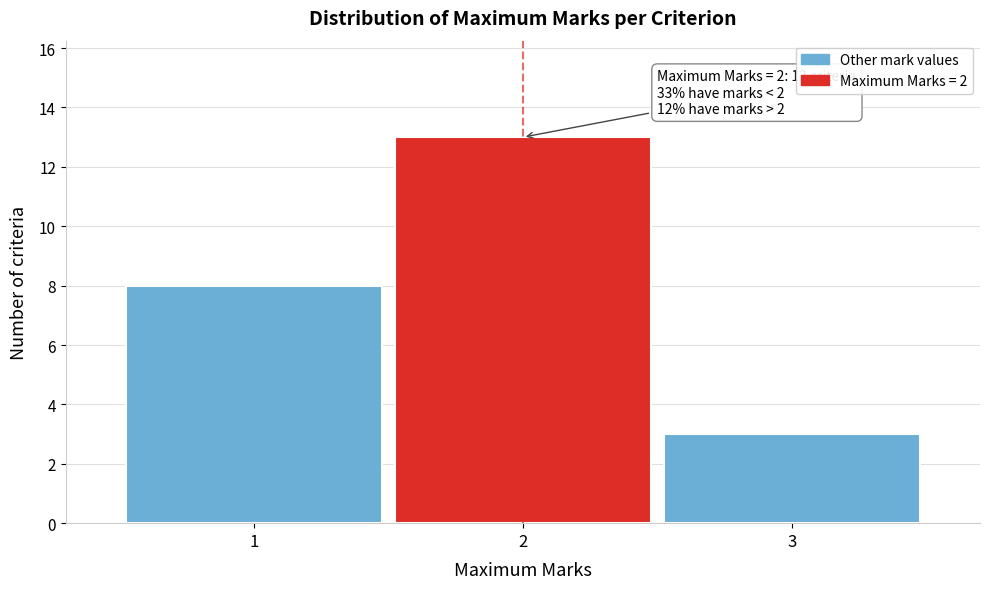

Which range on the x-axis has the tallest bar?

1.5 to 2.5